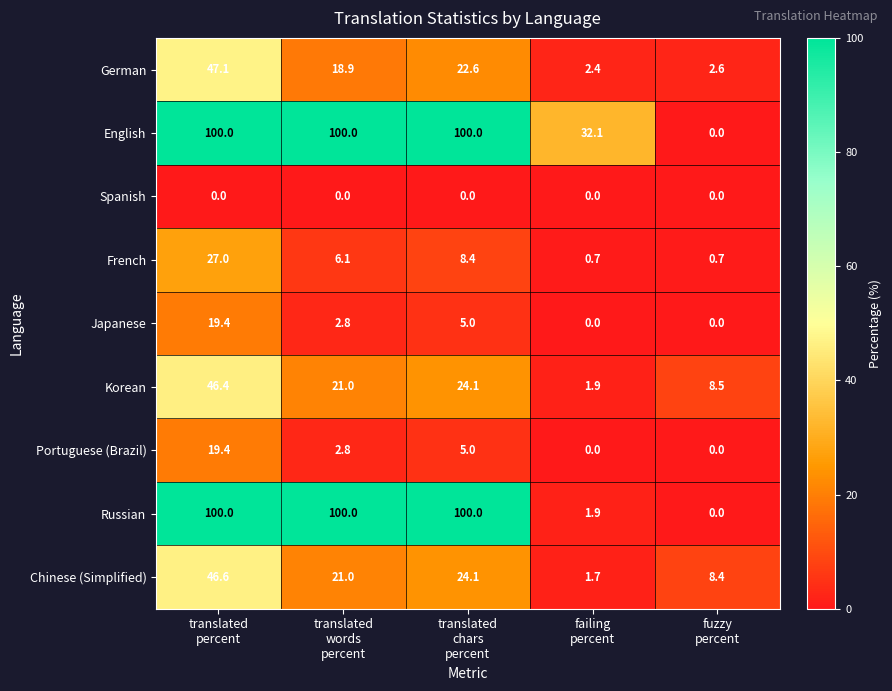

What is the lowest value of the German series?

2.4